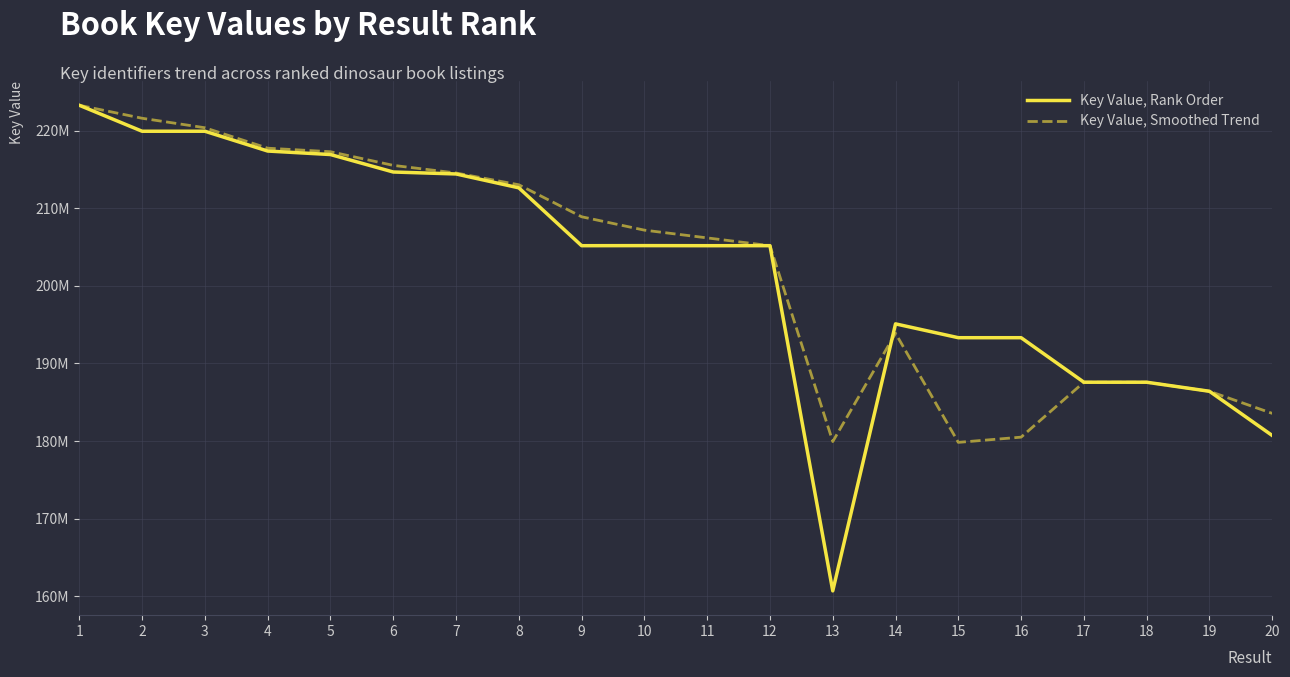

What are all the series names shown in the legend?

Key Value, Rank Order, Key Value, Smoothed Trend